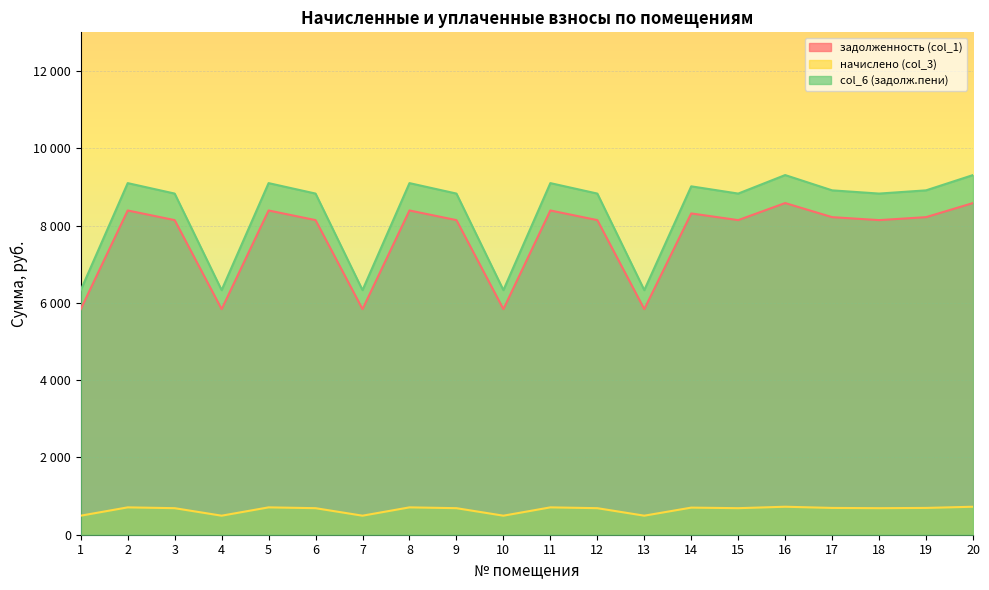

Is it true that col_6 (задолж.пени) equals 5458.0 at 20?

False